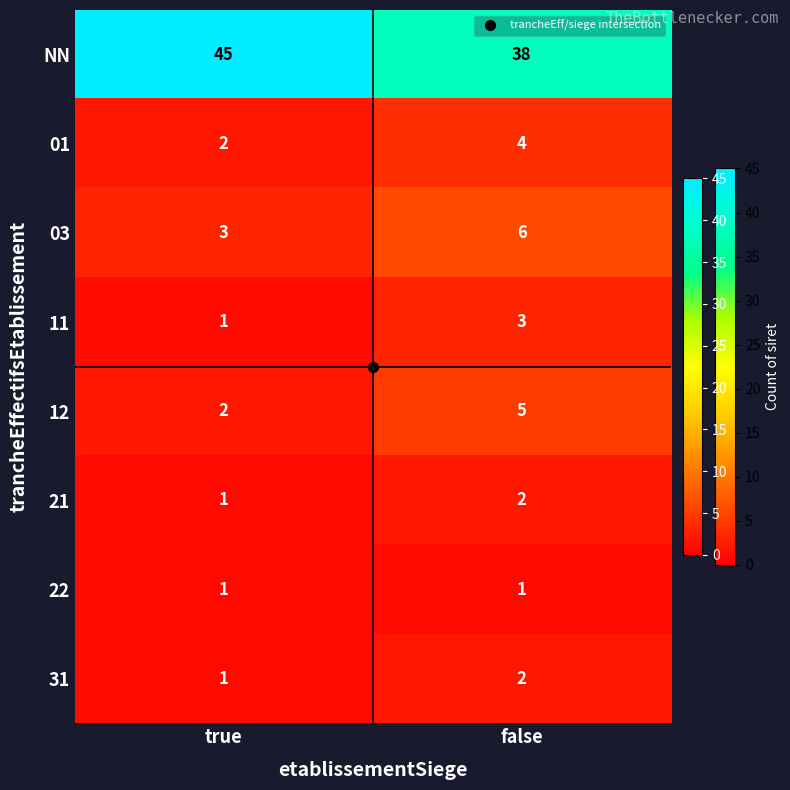

Which series has the largest total across all categories?

NN